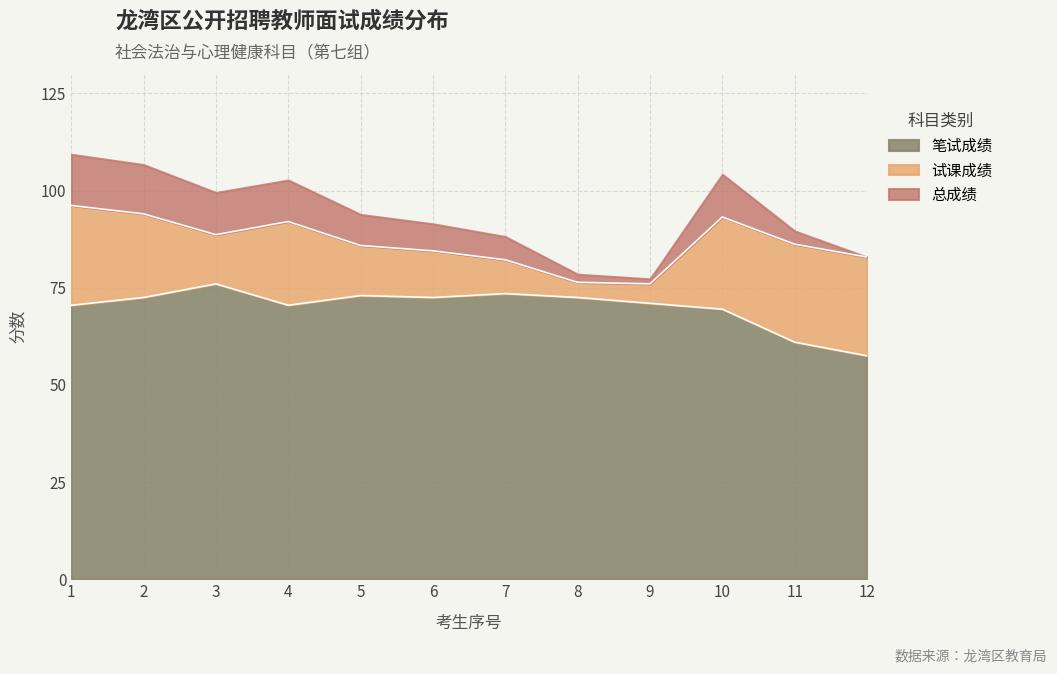

Which series has the largest range (max minus min)?

试课成绩